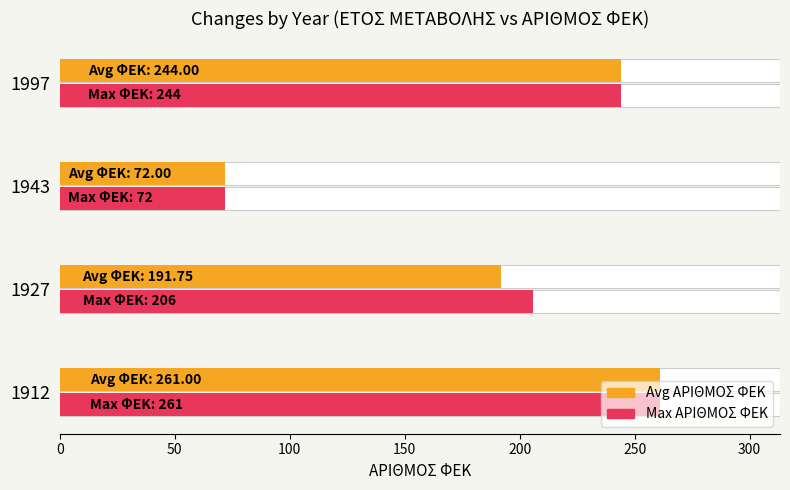

What are all the series names shown in the legend?

Avg ΑΡΙΘΜΟΣ ΦΕΚ, Max ΑΡΙΘΜΟΣ ΦΕΚ